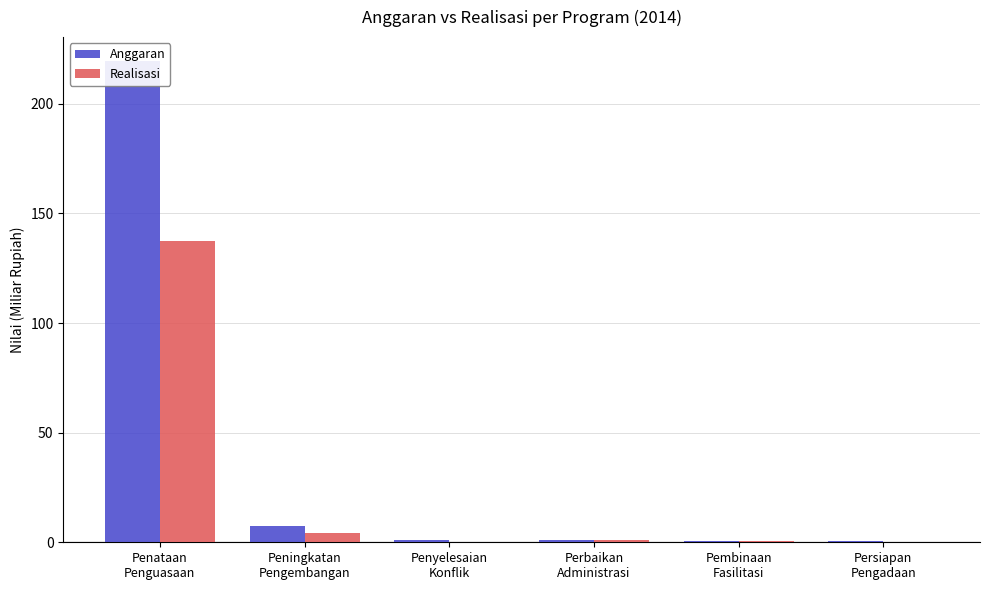

How many groups of bars are there?

6